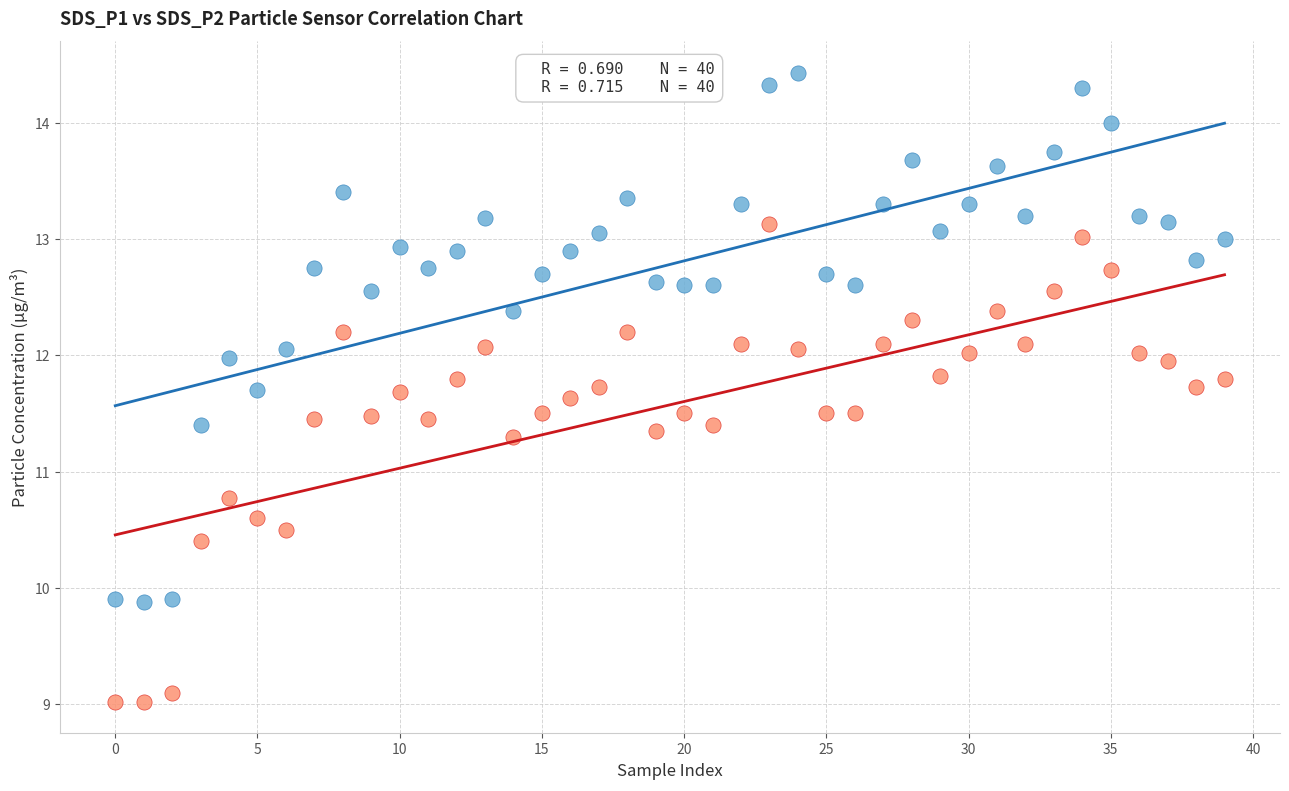

Across all series, what Y value is closest to 11?

10.8